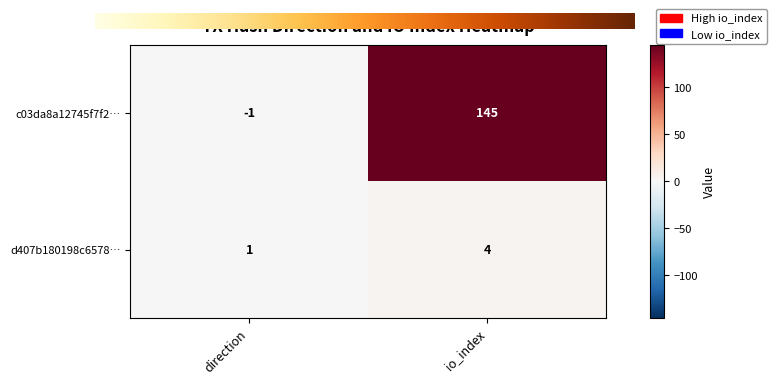

Rank the series by their average value, from lowest to highest.

d407b180198c6578…, c03da8a12745f7f2…